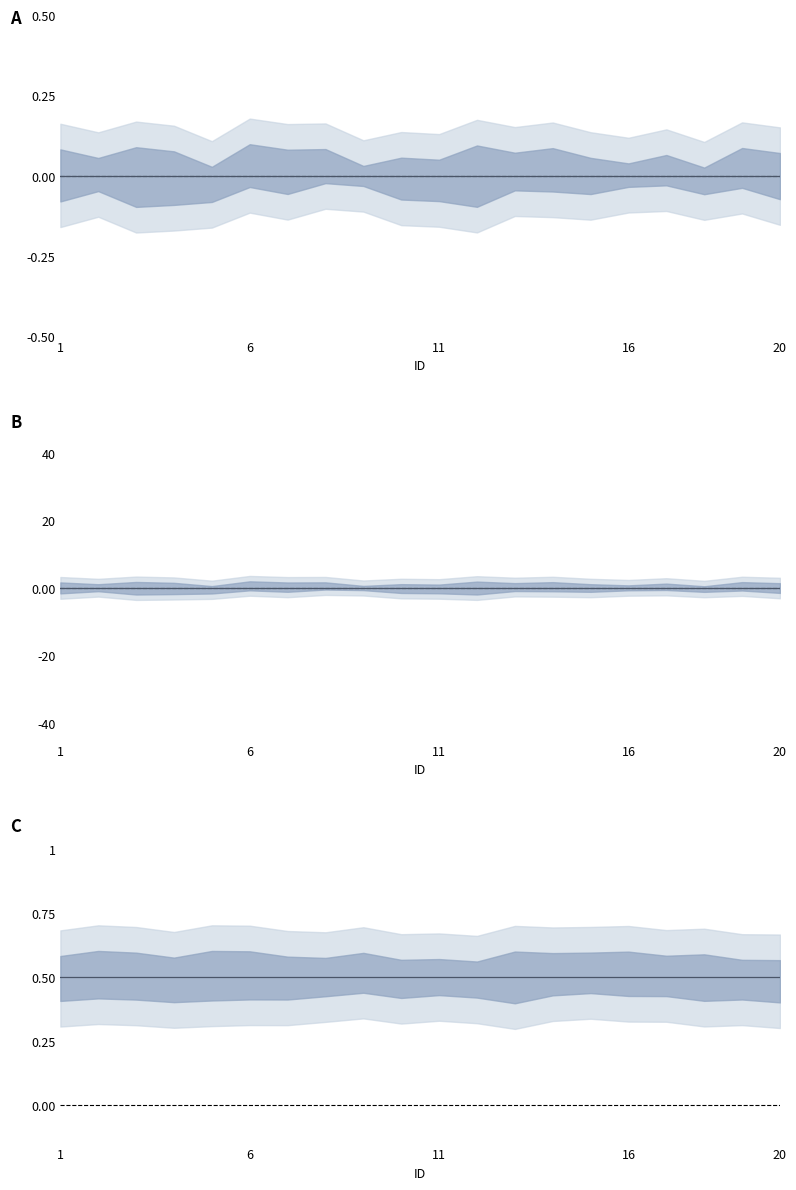

At which category does the chart reach its minimum across all series?

1